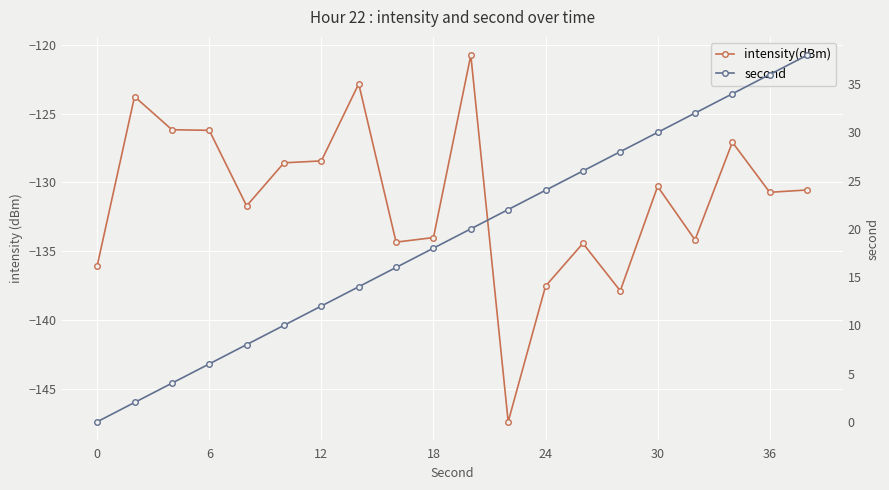

What is the average value of the second series?

19.0